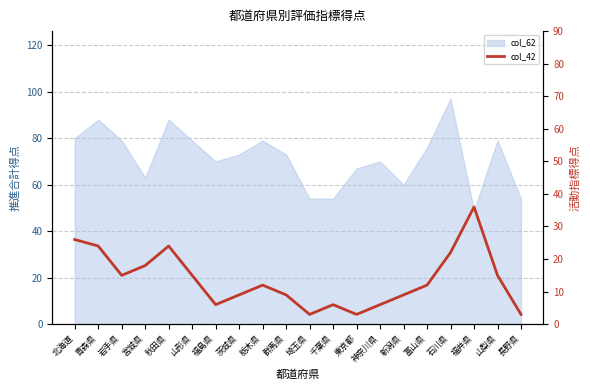

At which category does the data reach its first local peak?

秋田県